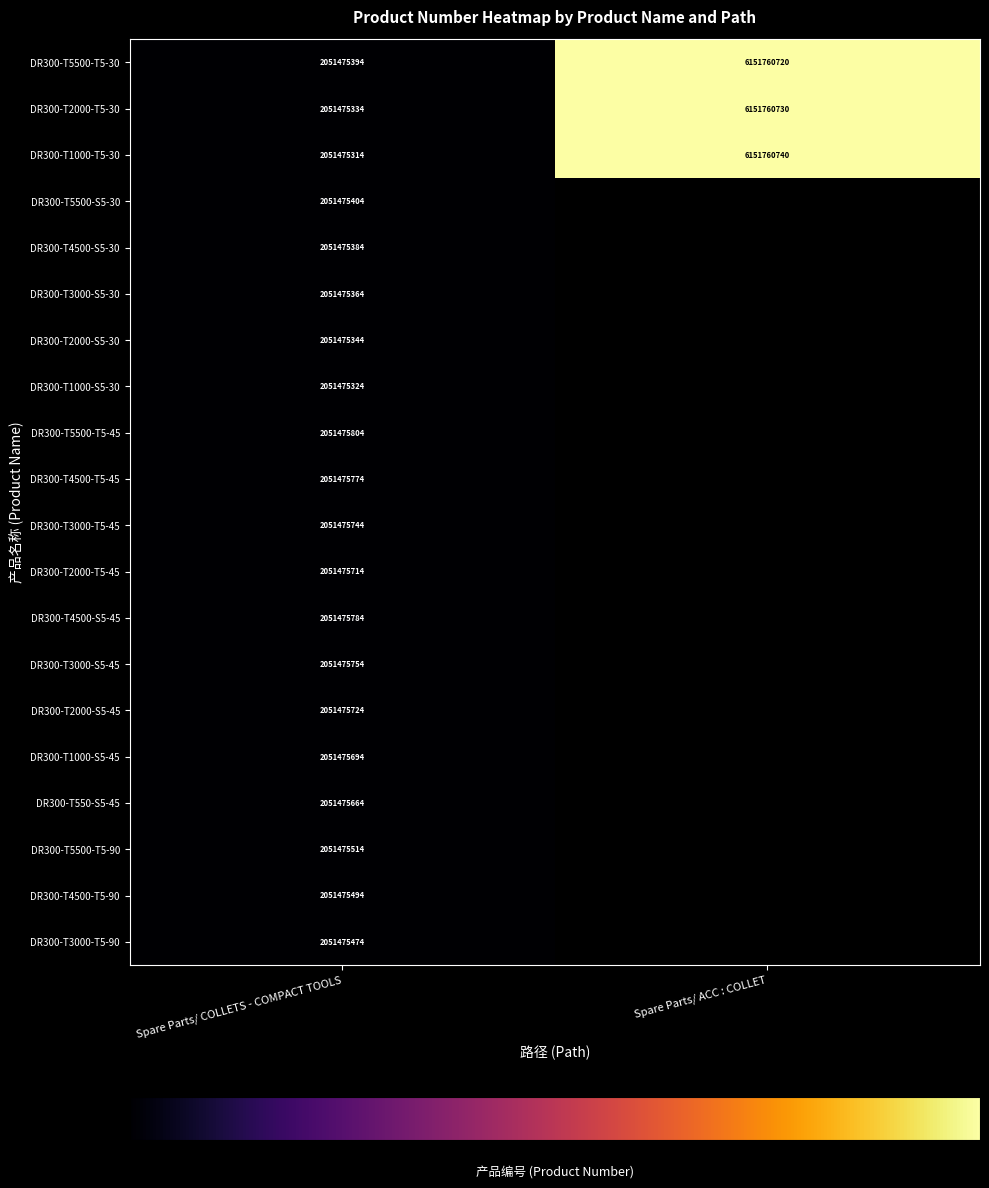

At which category is the sum across all series the highest?

Spare Parts/ COLLETS - COMPACT TOOLS